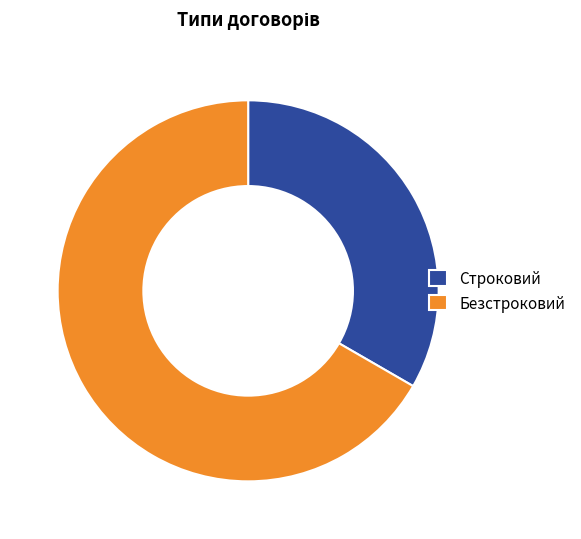

Rank the categories by value from lowest to highest.

Строковий, Безстроковий